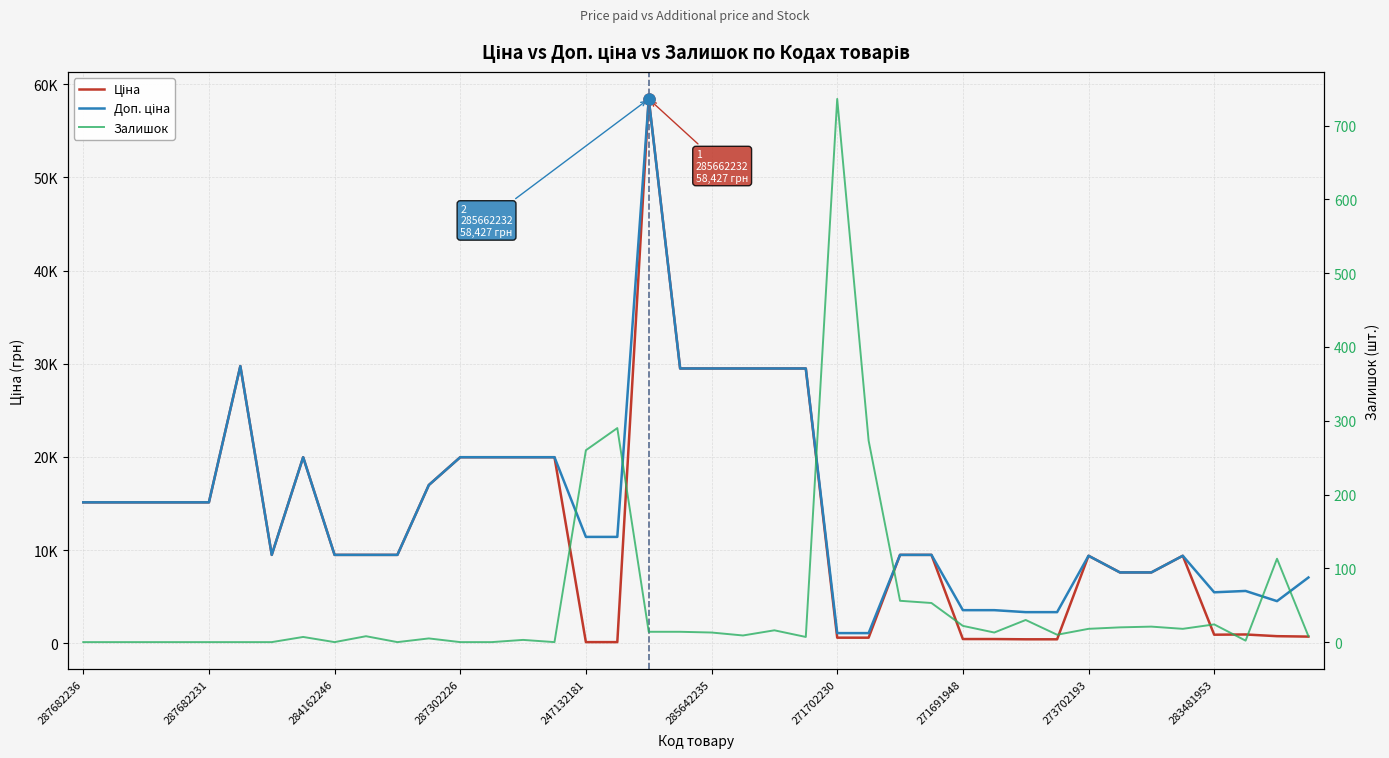

Rank the series by their maximum value, from lowest to highest.

Залишок, Ціна, Доп. ціна